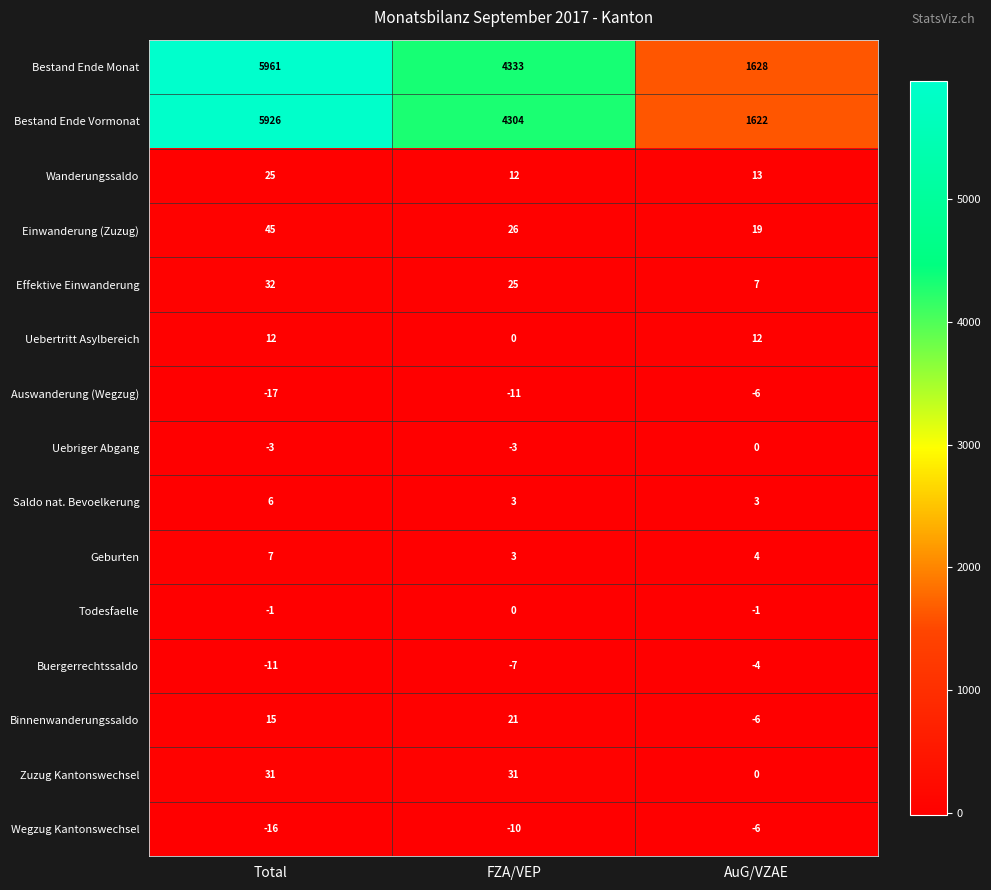

What is the sum of the Binnenwanderungssaldo values at FZA/VEP and AuG/VZAE?

15